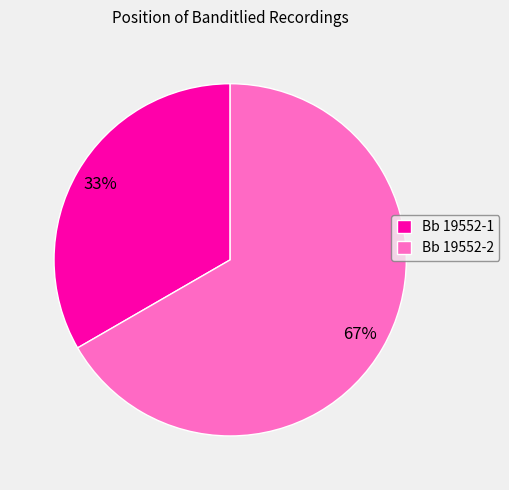

To the nearest percent, what portion does Bb 19552-1 represent?

33%